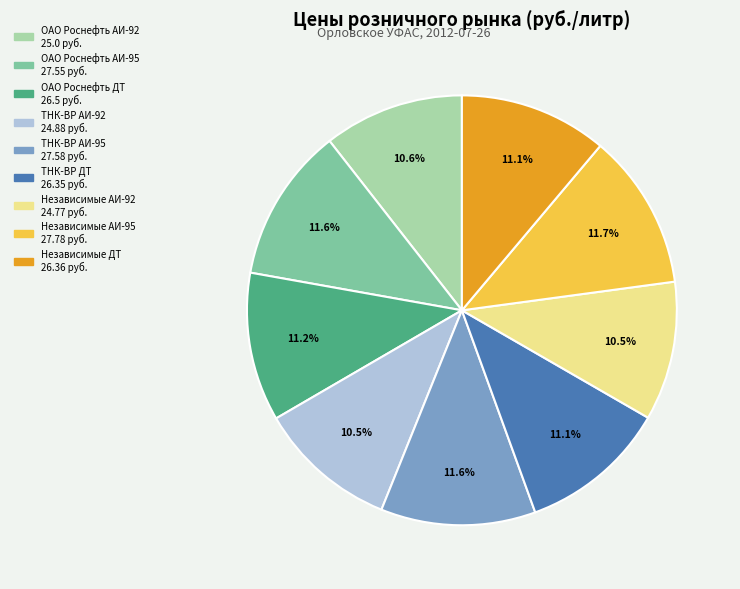

Combined, do ОАО Роснефть АИ-95 and Независимые АИ-92 account for over 50%?

No